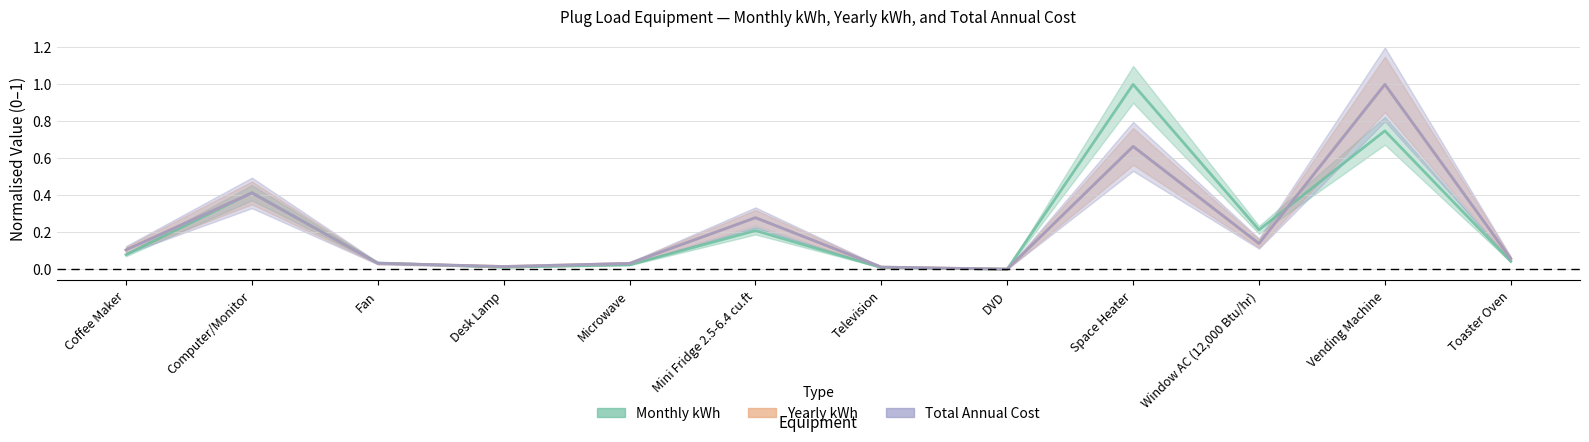

How many times do Monthly kWh and Yearly kWh cross each other?

3